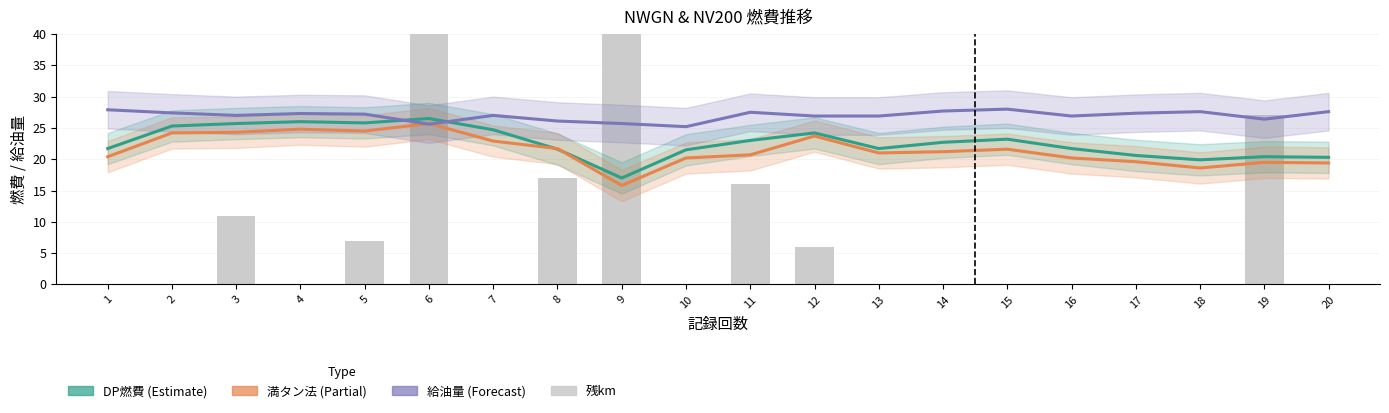

How many data points in 給油量 are above 27?

10